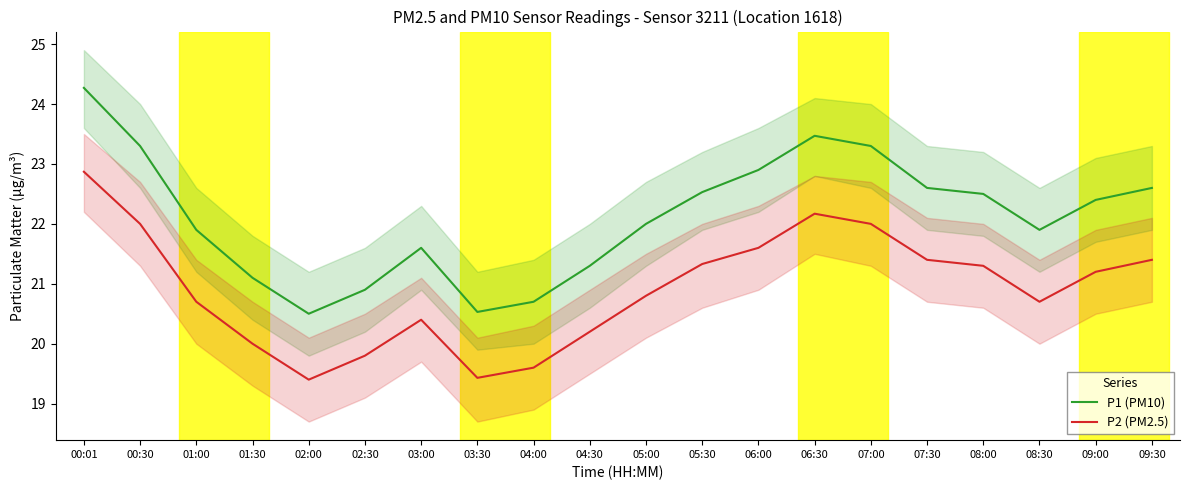

Reading right to left, list all the values displayed in this chart.

P1 (PM10): 22.6	22.4	21.9	22.5	22.6	23.3	23.5	22.9	22.5	22.0	21.3	20.7	20.5	21.6	20.9	20.5	21.1	21.9	23.3	24.3
P2 (PM2.5): 21.4	21.2	20.7	21.3	21.4	22.0	22.2	21.6	21.3	20.8	20.2	19.6	19.4	20.4	19.8	19.4	20.0	20.7	22.0	22.9